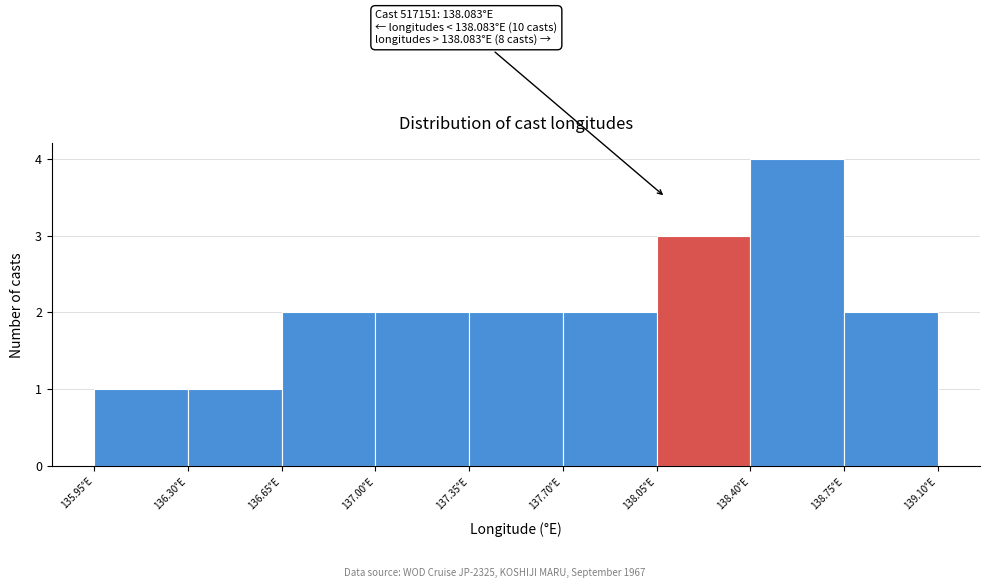

Which range on the x-axis has the tallest bar?

138.40 to 138.75